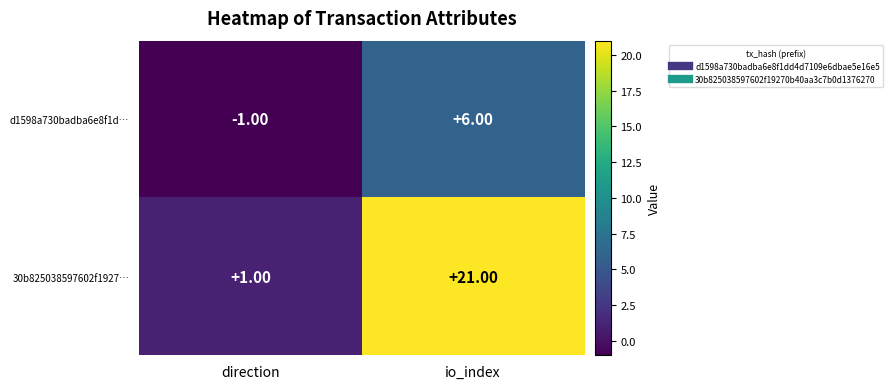

What is the sum of the 30b825038597602f1927… values at direction and io_index?

22